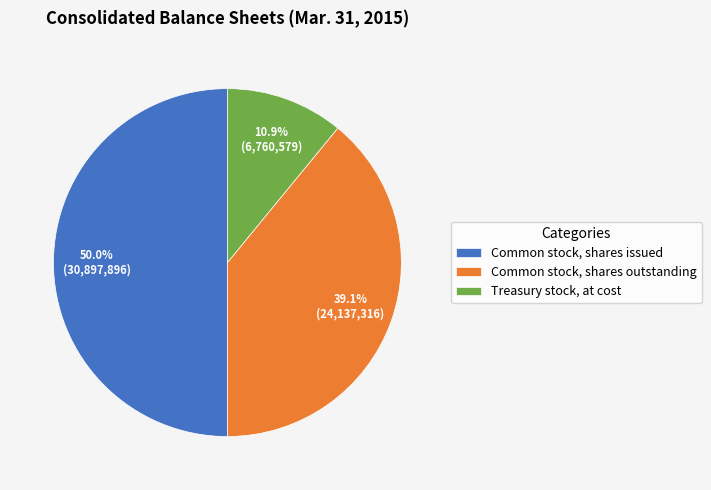

To the nearest percent, what is the difference between the Common stock, shares outstanding and Common stock, shares issued slice percentages?

11%